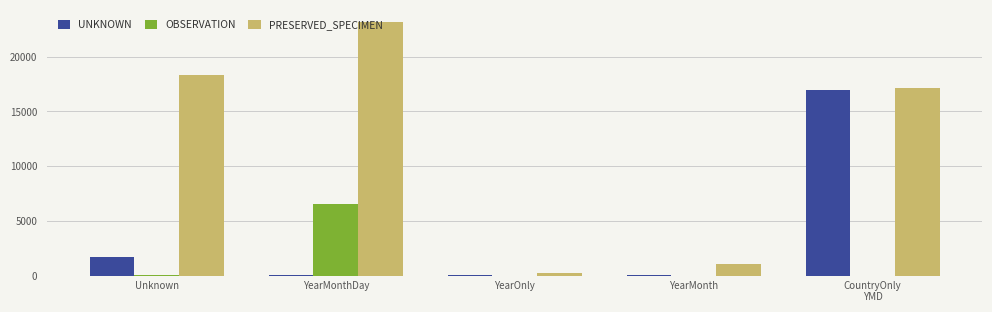

Count the number of data series in this chart.

3